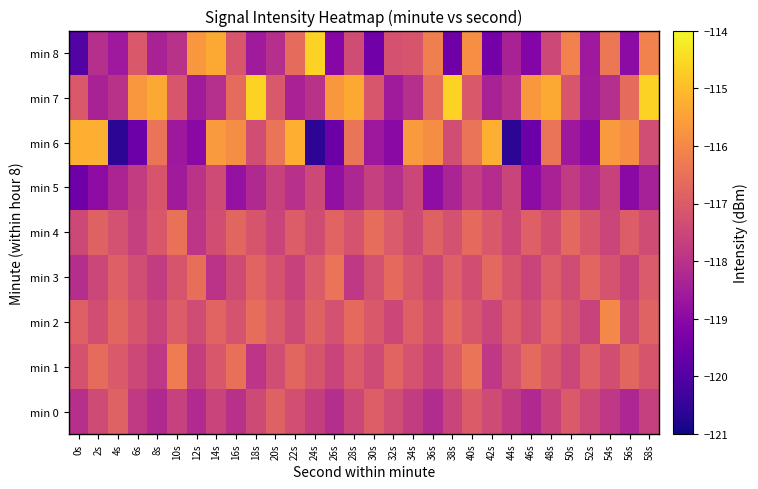

Which series changed the most between 18s and 26s?

min 6